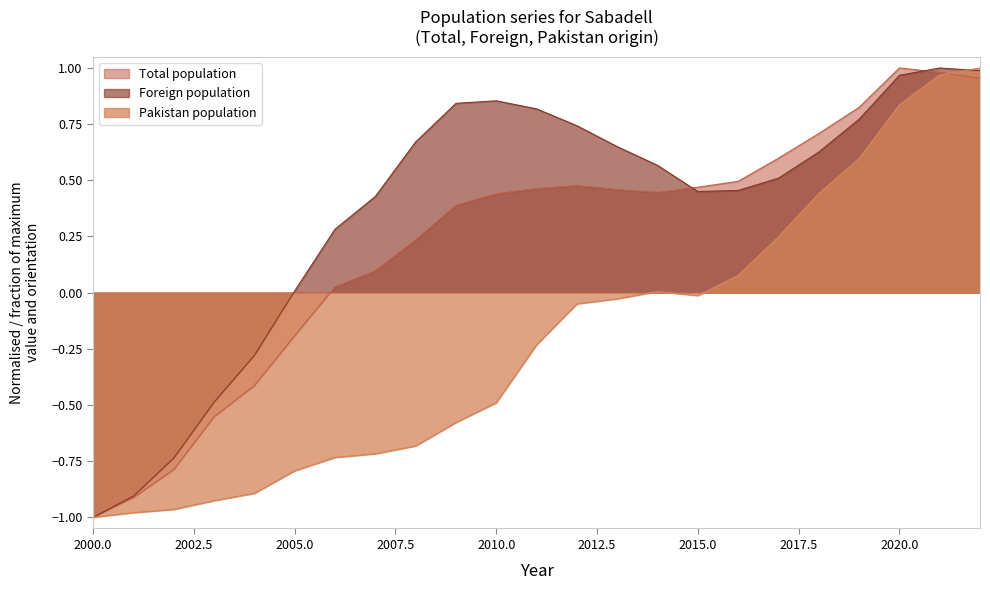

How many values in Total population are above zero?

17